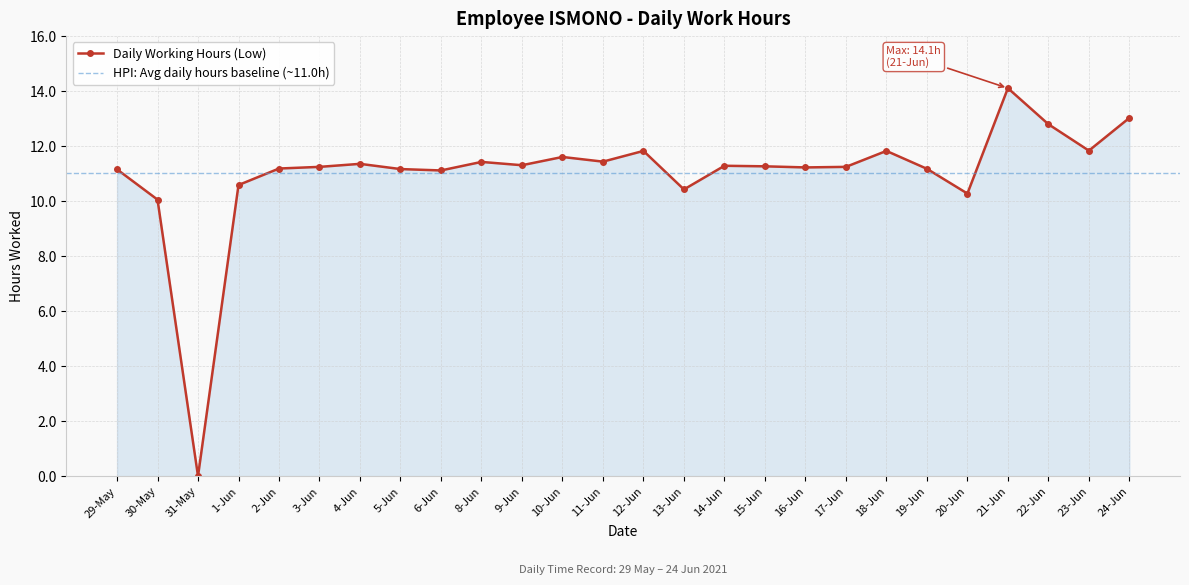

Where is the first local maximum?

4-Jun